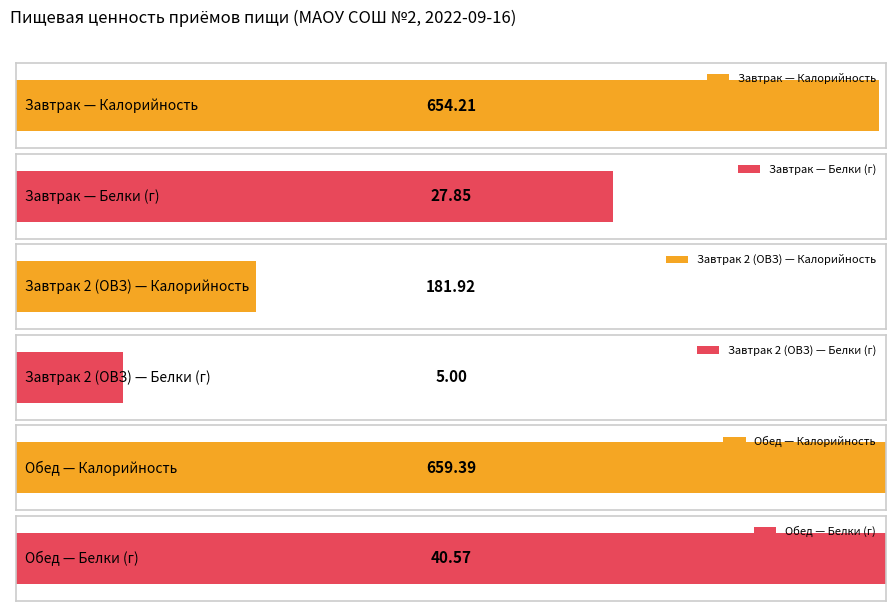

What is the difference between the Калорийность values at Обед and Завтрак 2 (ОВЗ)?

477.5